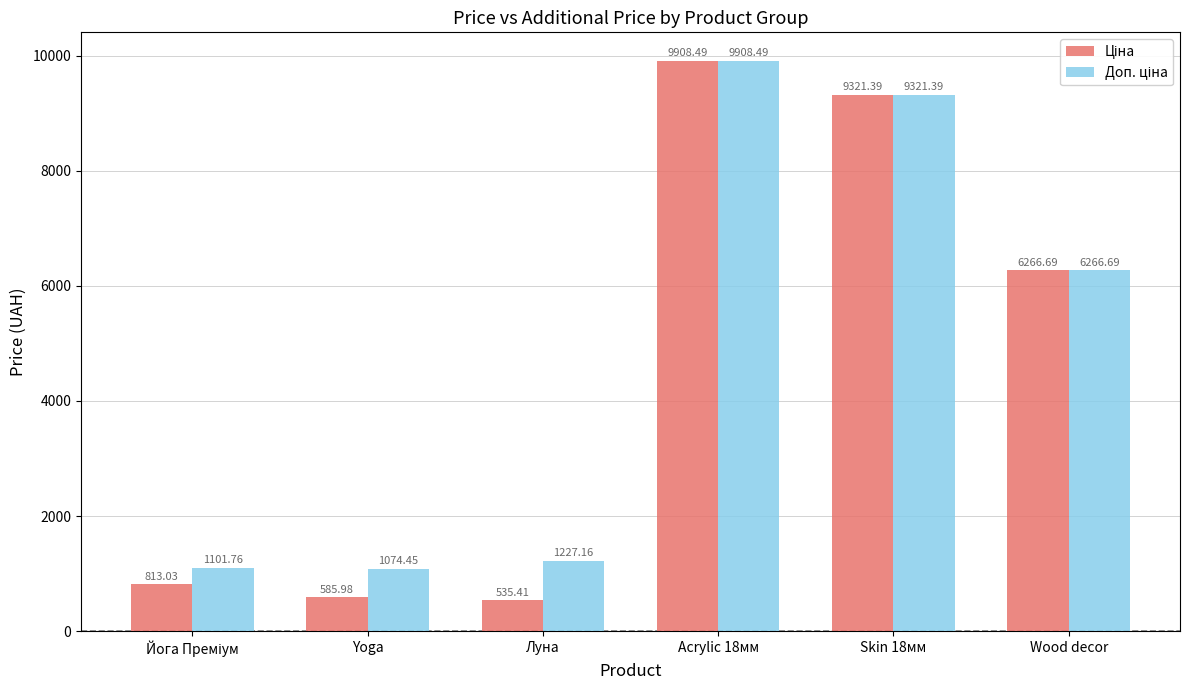

Which category has the lowest value across all series?

Луна